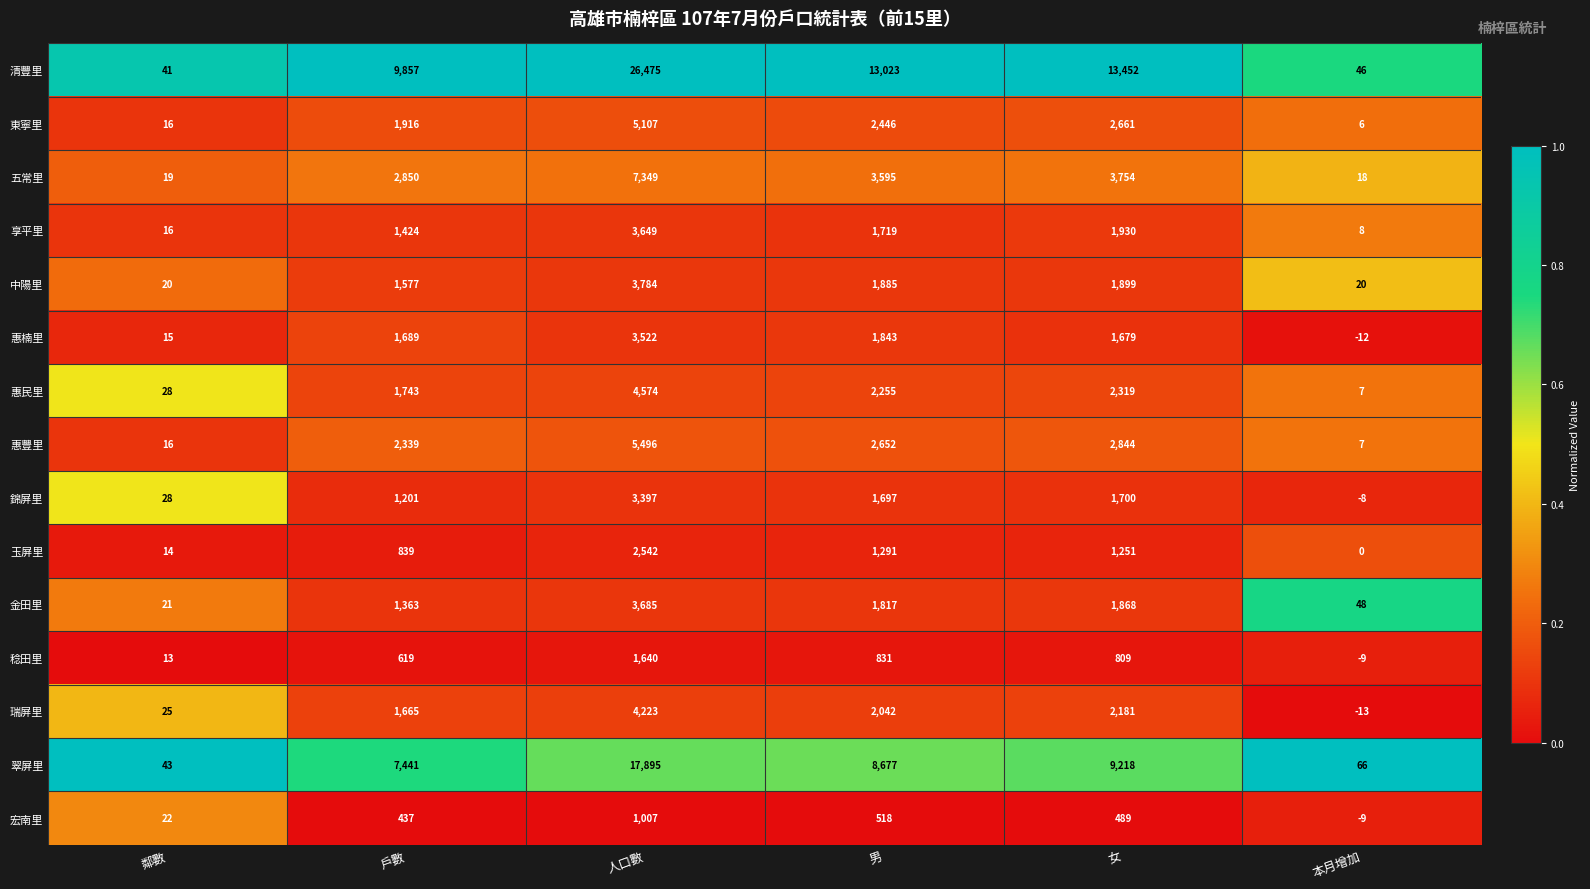

At how many categories does at least one series exceed 0?

6